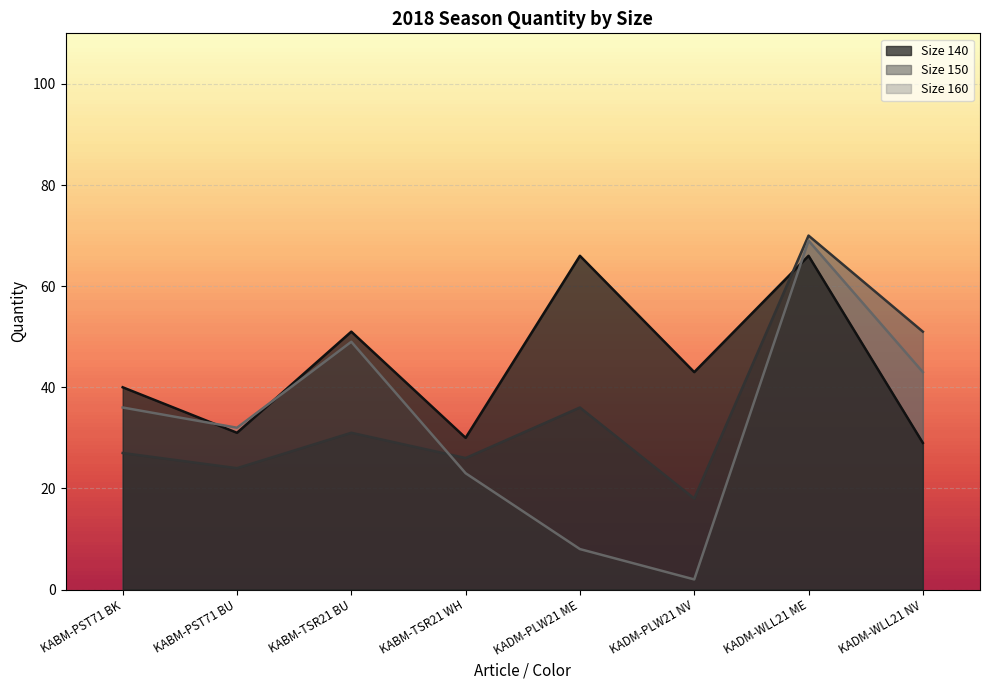

Does the chart display data point markers on the line(s)?

No